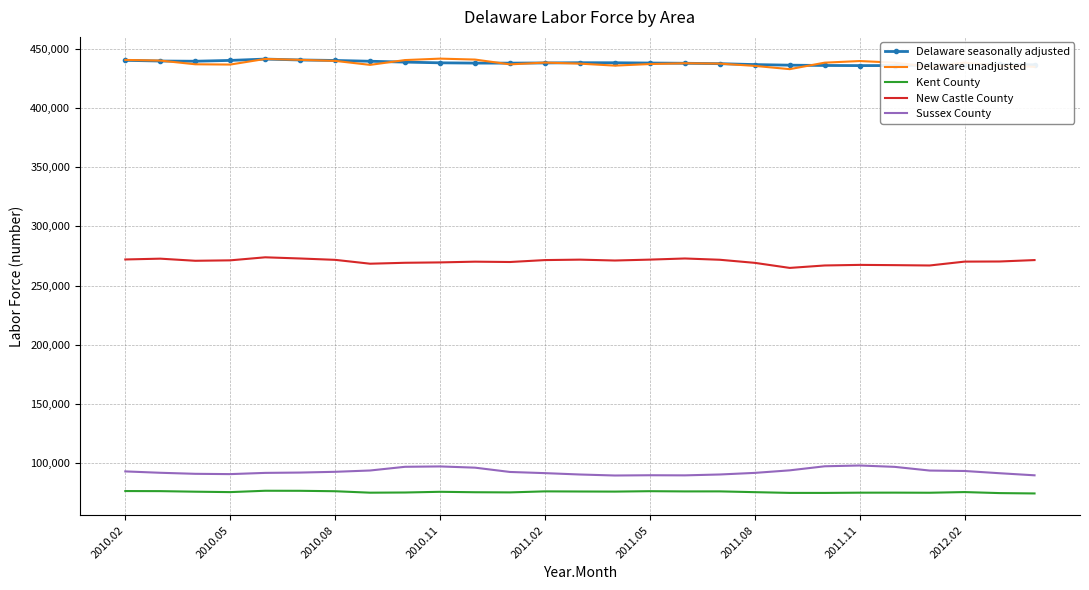

True or false: Sussex County and Kent County intersect in this chart.

False